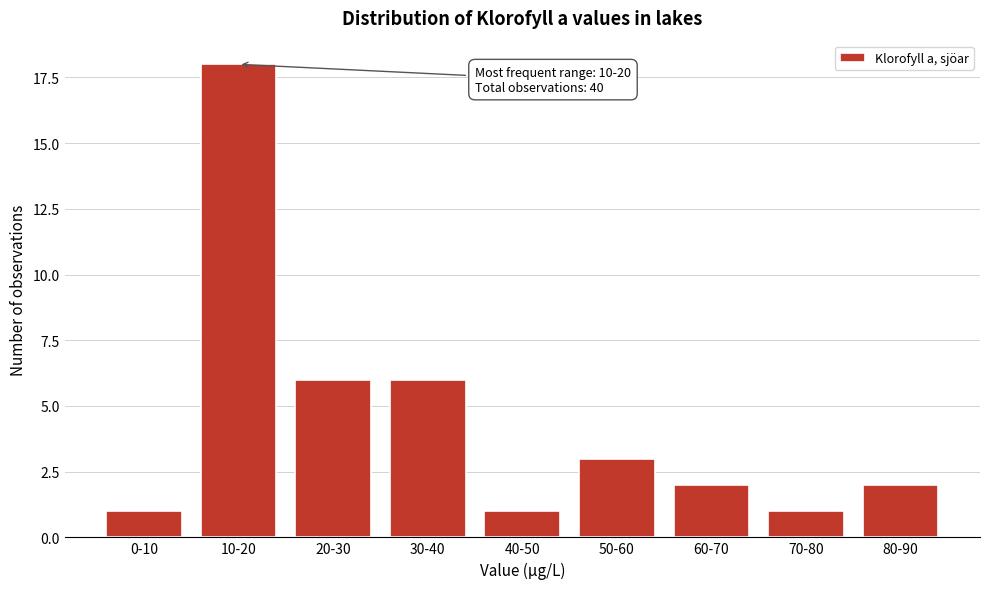

Reading right to left, transcribe all the data shown in this chart.

2	1	2	3	1	6	6	18	1